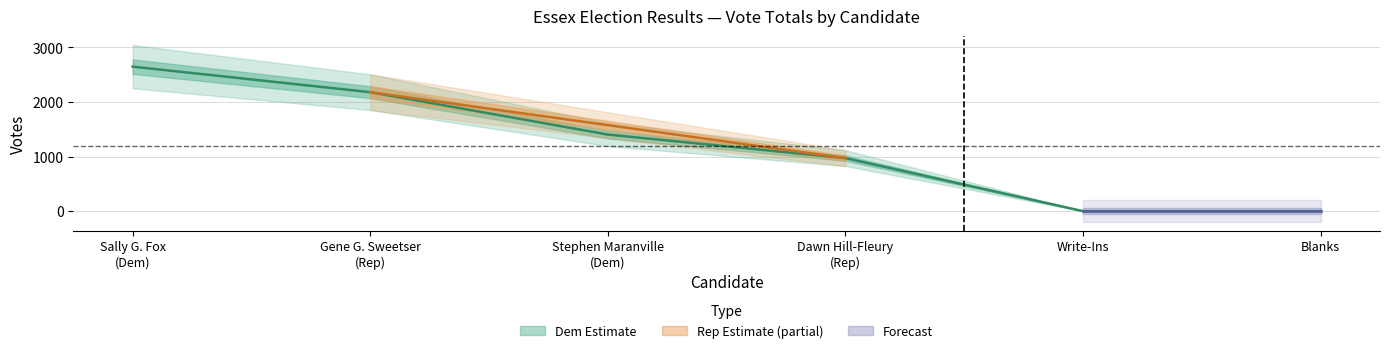

At which label does Stephen Maranville (Democratic) first exceed 649?

Sally G. Fox